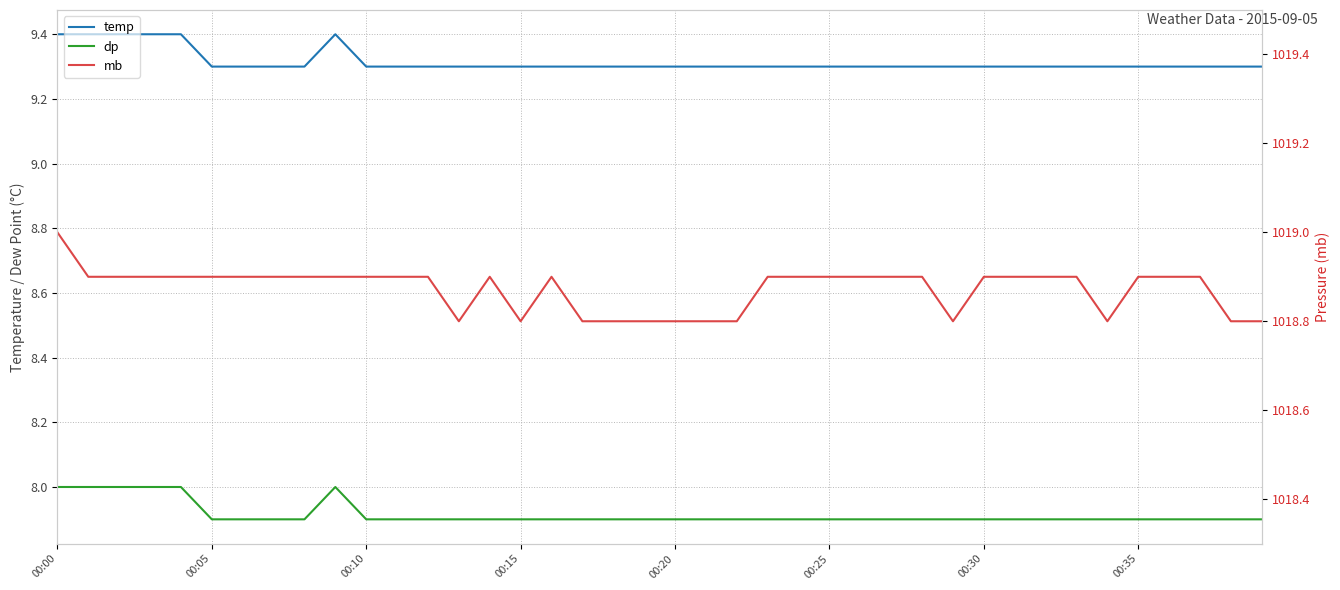

Does the chart have visible grid lines?

Yes